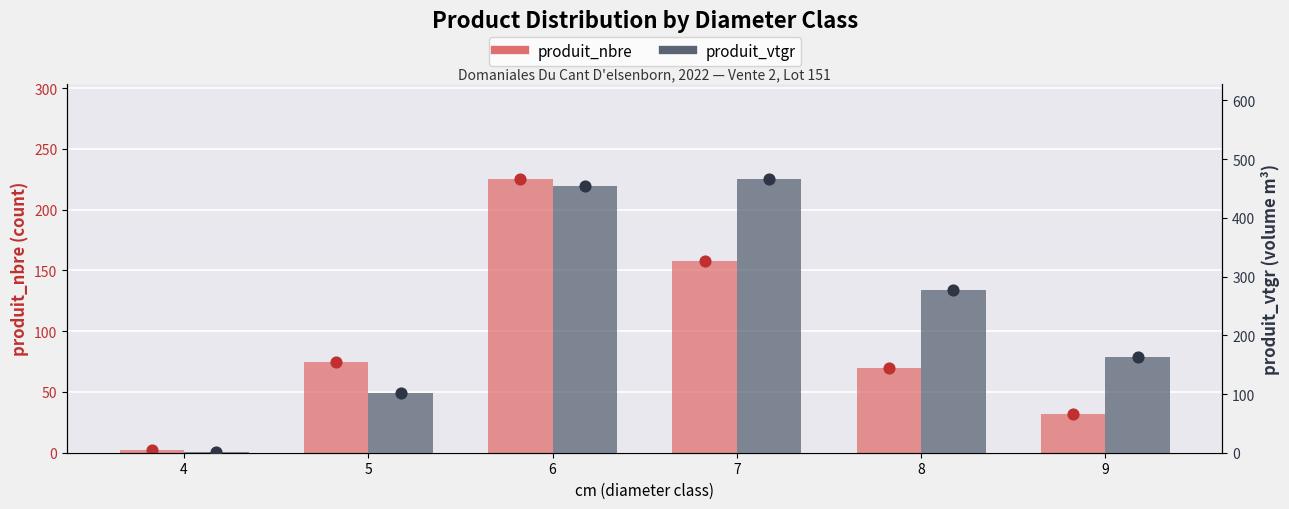

At how many categories does at least one series exceed 135?

4